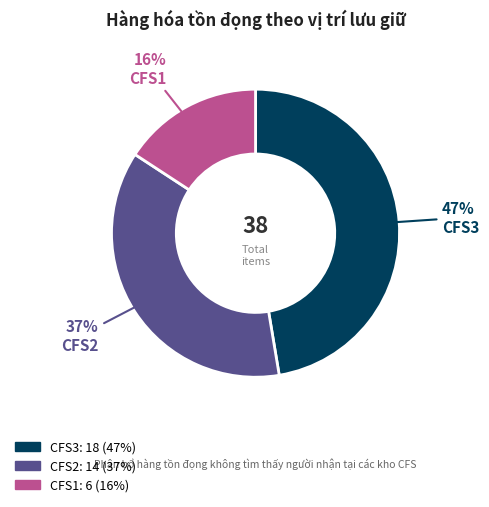

To the nearest percent, what is the average slice percentage?

33%